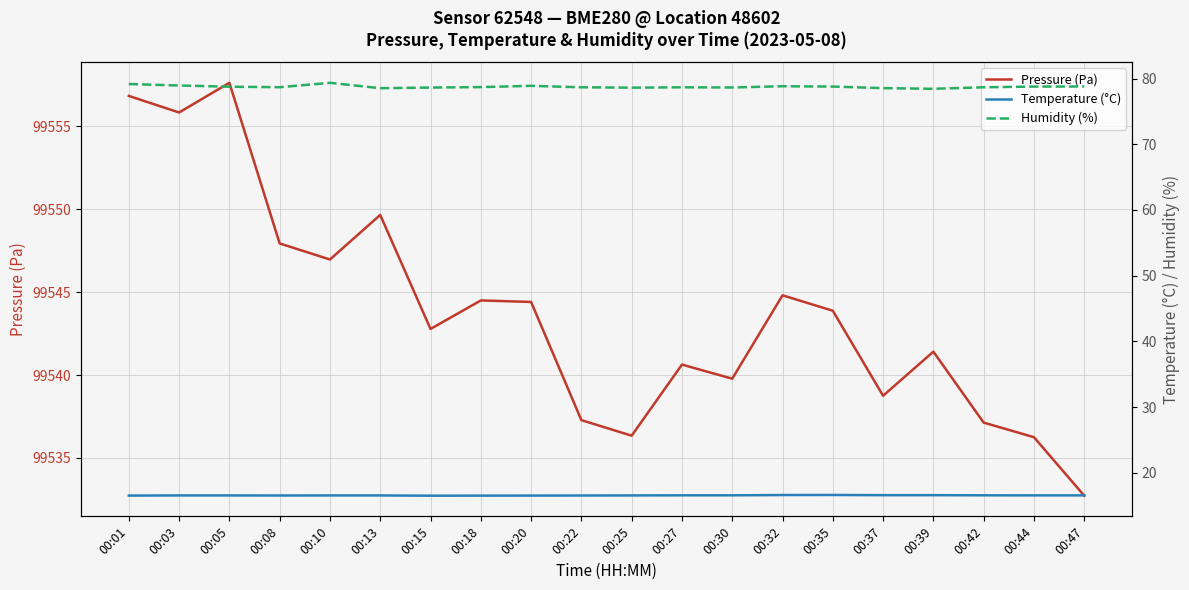

What is the sum of the Pressure (Pa) values at 00:42 and 00:18?

199081.6